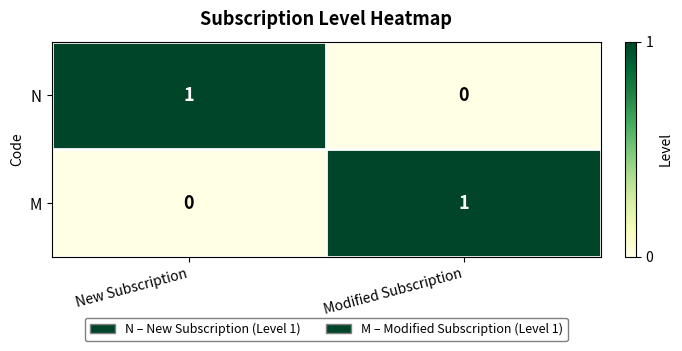

Reading left to right, what are all the values shown in this chart?

N: New Subscription=1	Modified Subscription=0
M: New Subscription=0	Modified Subscription=1